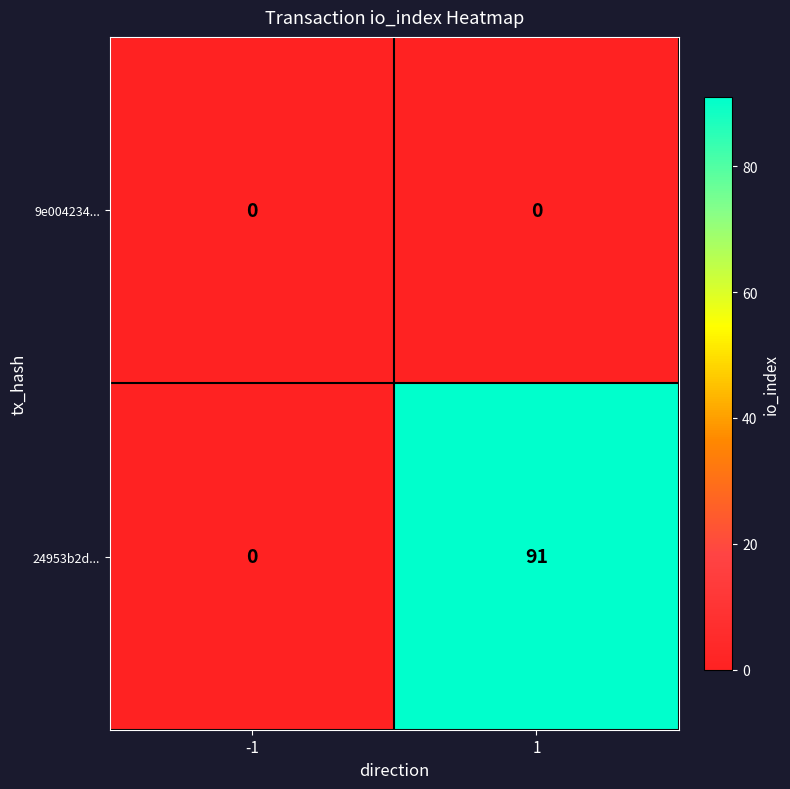

List the series in order of their peak value, lowest first.

9e004234..., 24953b2d...